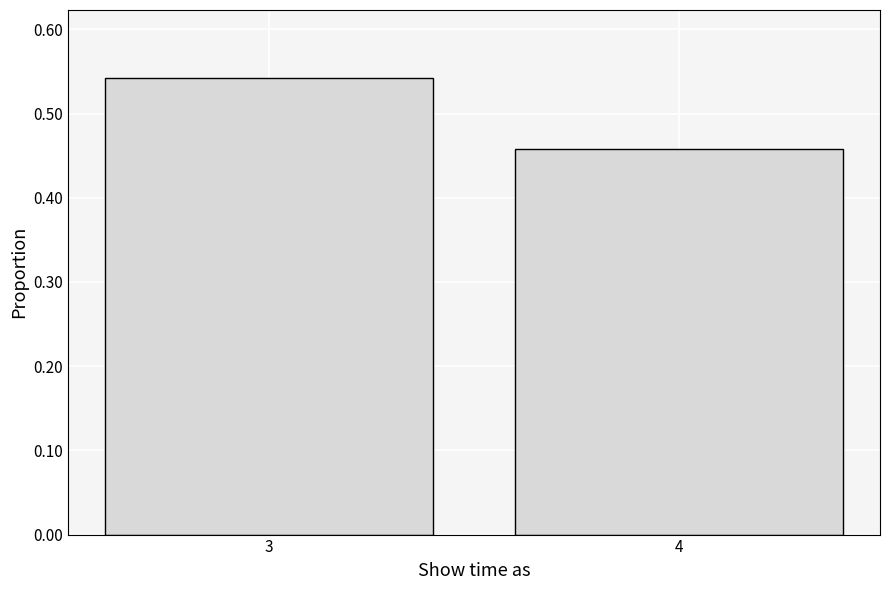

Which category has the lowest value across all series?

4